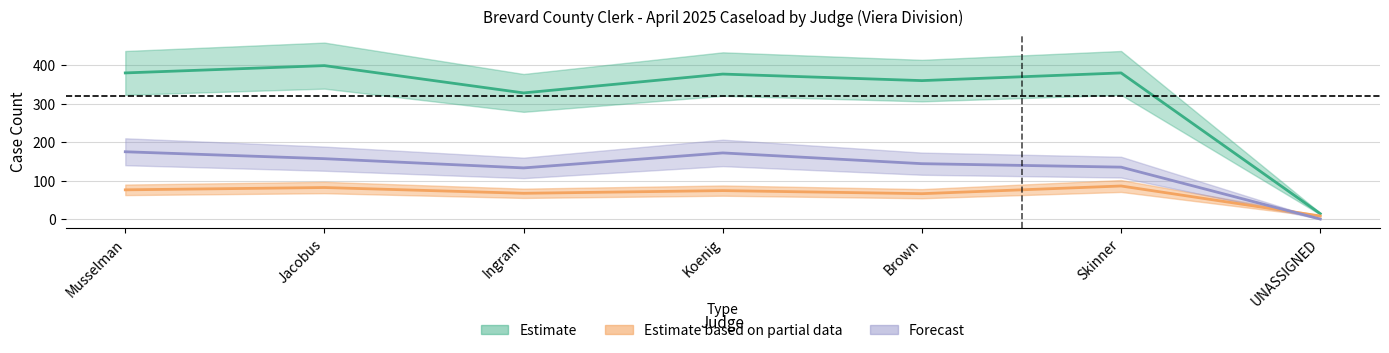

At which label does Criminal Cases reach its peak?

Skinner